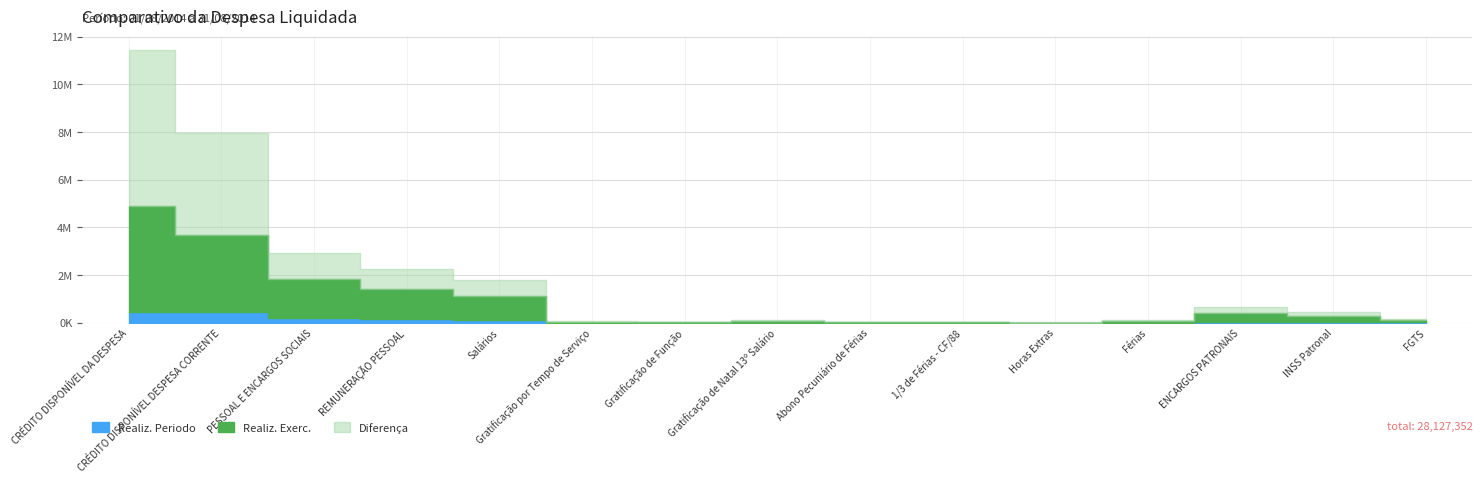

How many positive values does the Realiz. Periodo series have?

13